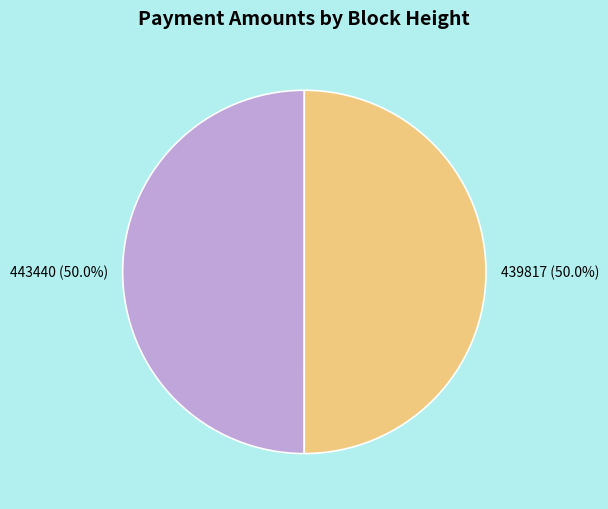

How much of the chart is everything except 439817?

50.0%